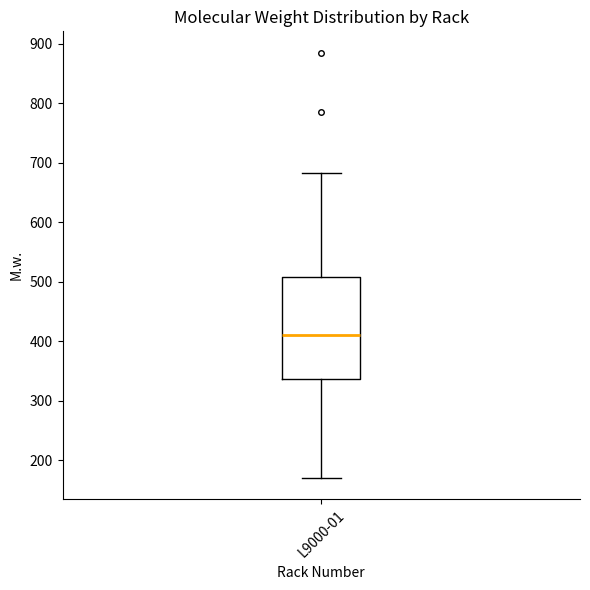

Transcribe this box plot: give where the median line is, the range the box spans, and where the two whiskers end, as read against the y-axis. The values are not printed on the chart, so give them approximately, as read against the axis.

median 410, box 340 to 510, whiskers 170 to 680